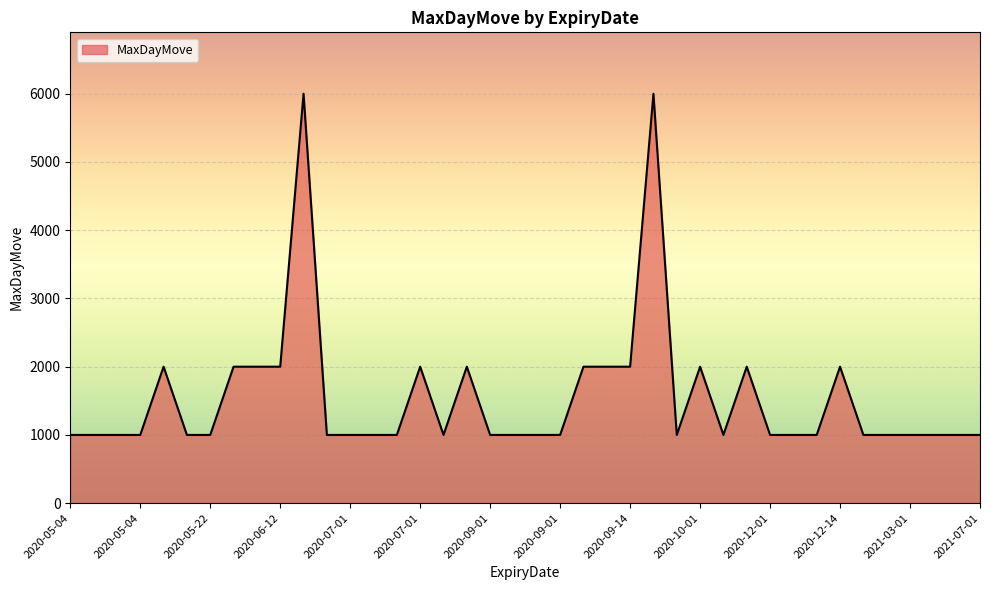

What is the difference between the maximum and minimum values?

5000